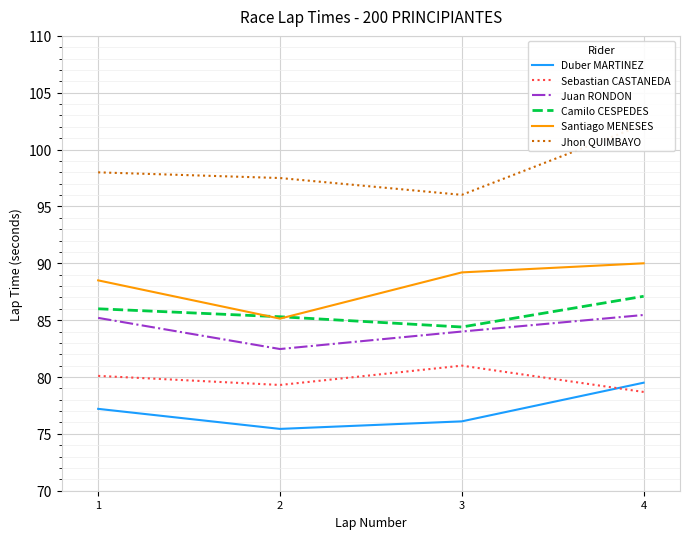

How many data points in Camilo CESPEDES are above 86?

1